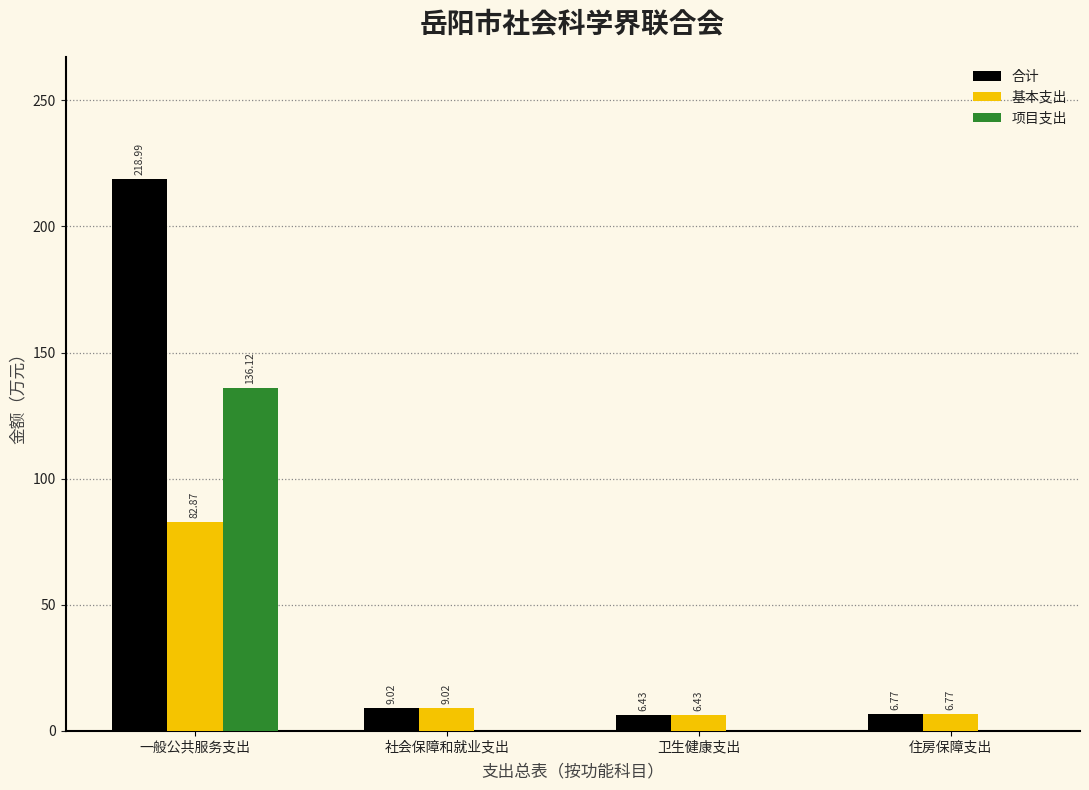

What is the sum of the 合计 values at 一般公共服务支出 and 社会保障和就业支出?

228.0